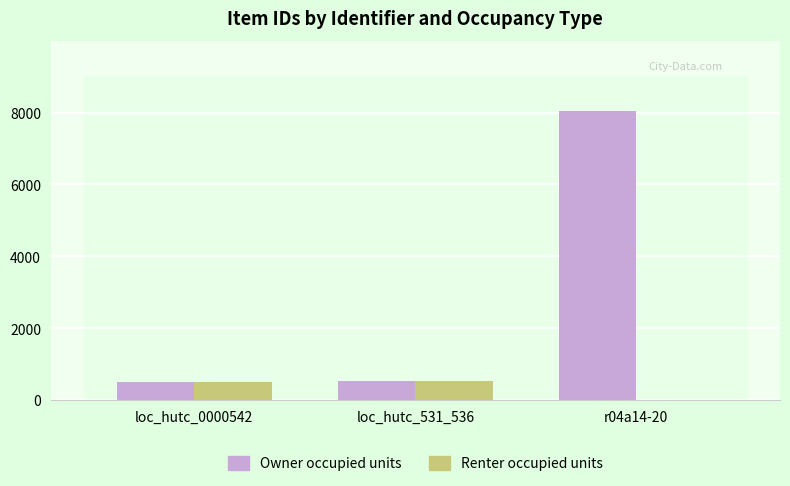

What is the highest value of the Owner occupied units series?

8032